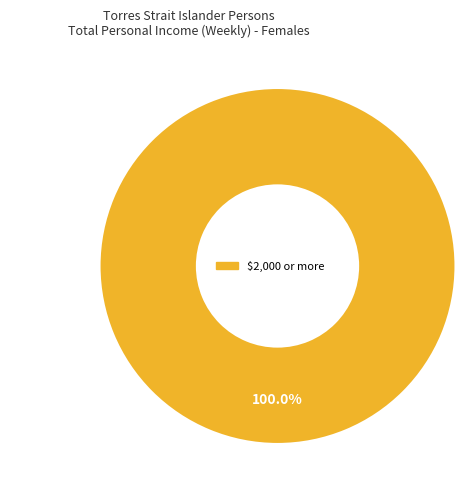

Count the number of slices in the pie.

1